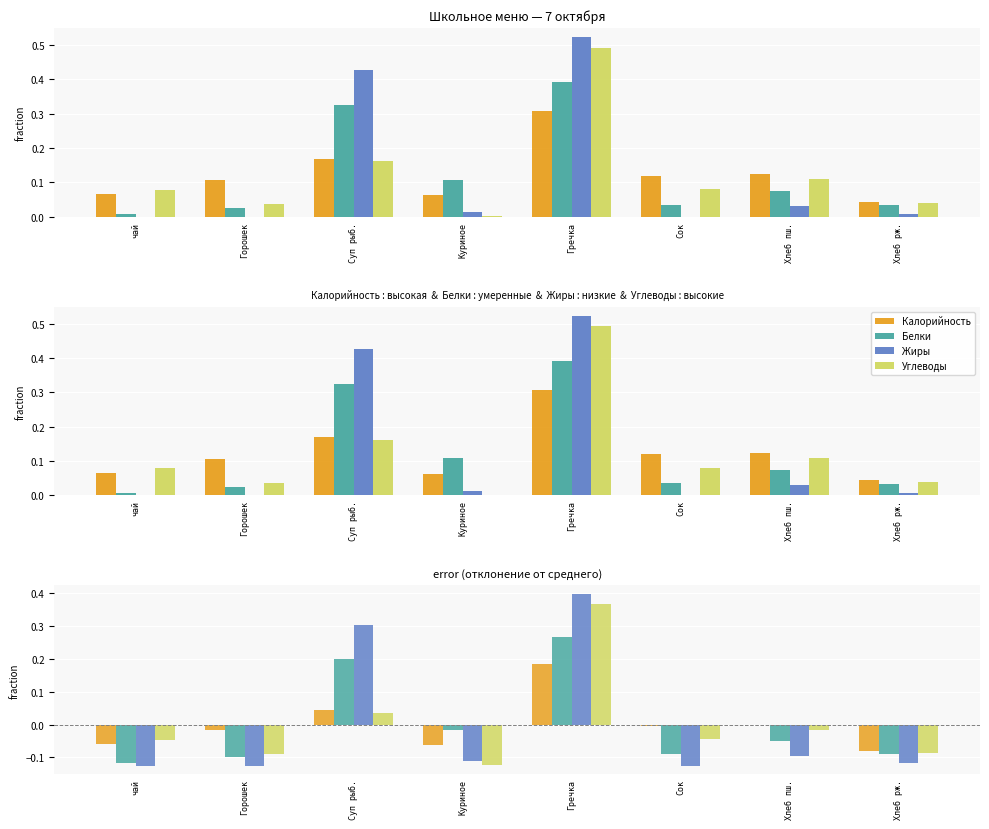

Reading left to right, what are all the values shown in this chart?

Калорийность: -0.1	-0.0	0.0	-0.1	0.2	-0.0	-0.0	-0.1
Белки: -0.1	-0.1	0.2	-0.0	0.3	-0.1	-0.1	-0.1
Жиры: -0.1	-0.1	0.3	-0.1	0.4	-0.1	-0.1	-0.1
Углеводы: -0.0	-0.1	0.0	-0.1	0.4	-0.0	-0.0	-0.1